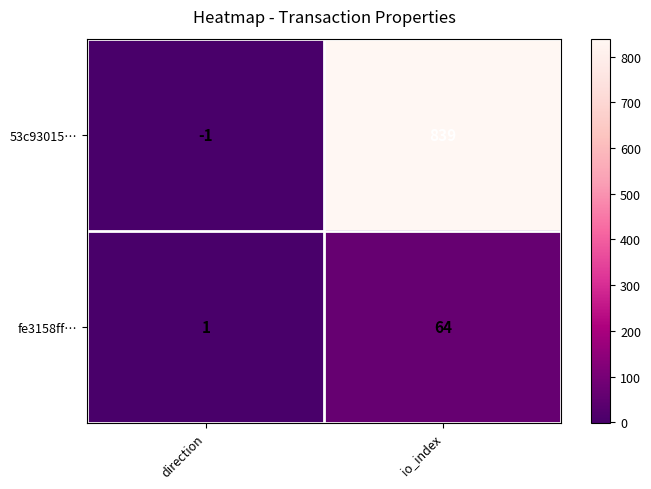

What is the average value of the 53c93015… series?

419